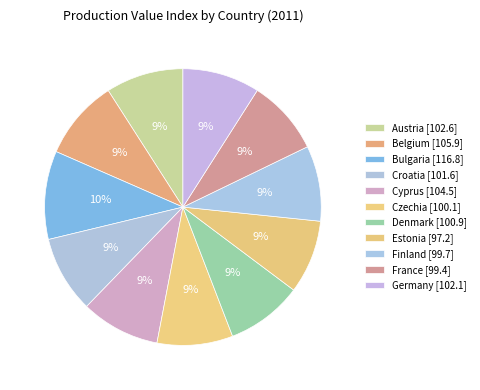

What percentage do France and Germany together represent?

17.8%